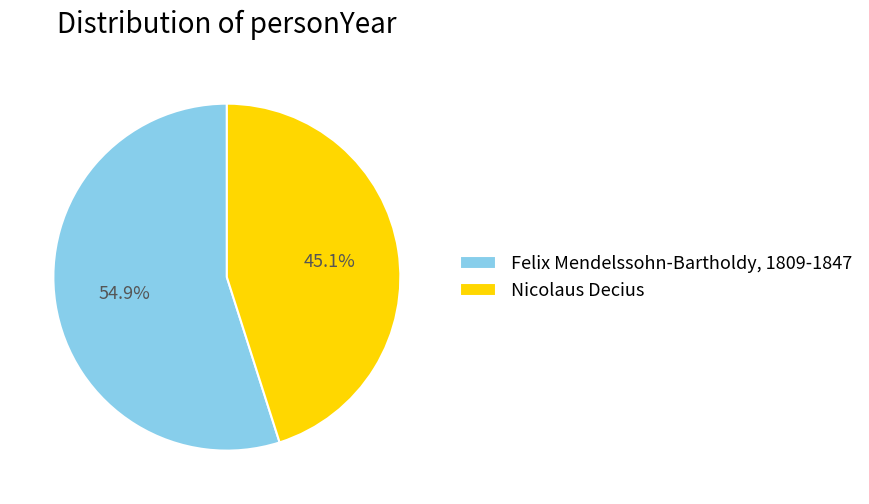

Rank the categories by value from lowest to highest.

Nicolaus Decius, Felix Mendelssohn-Bartholdy, 1809-1847